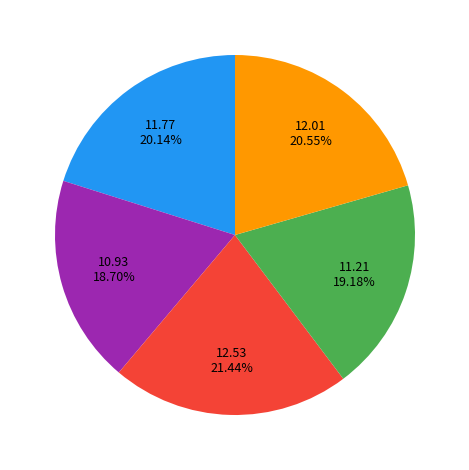

Is there a majority slice in this chart?

No